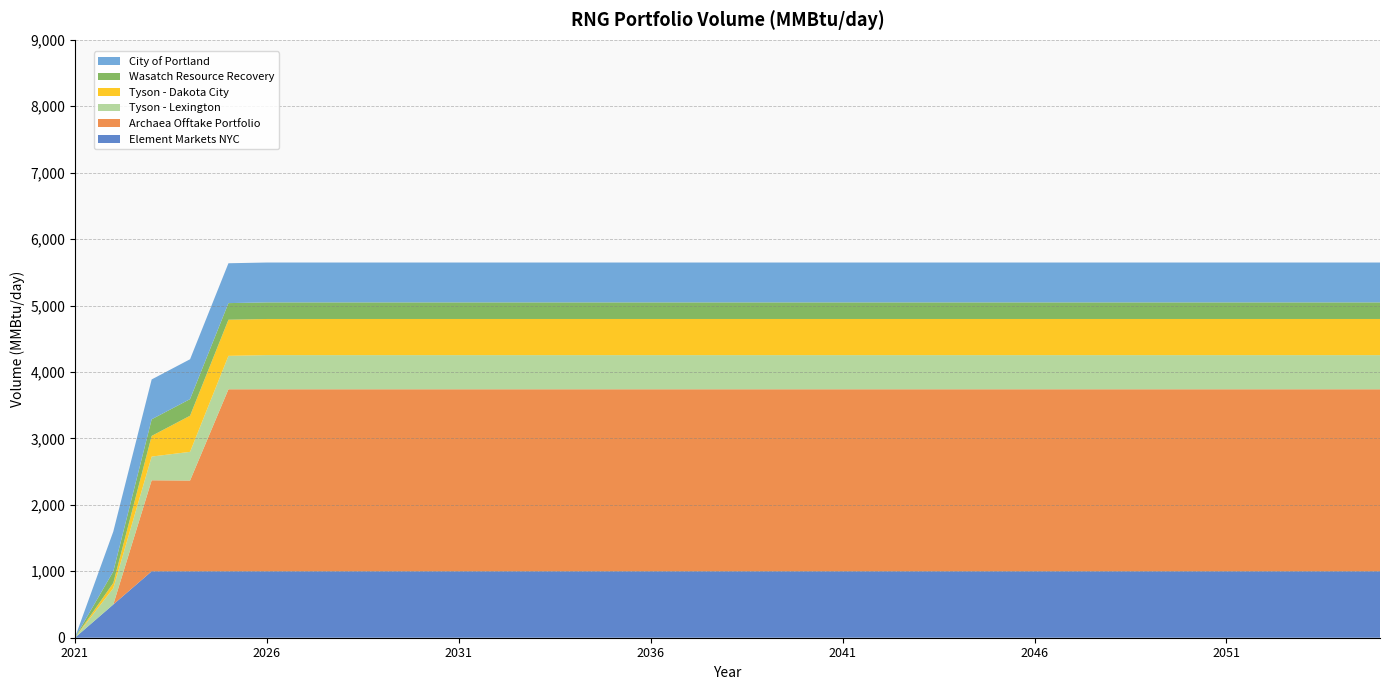

Reading left to right, extract all data points from this chart.

Element Markets NYC: 1/1/2021=0	1/1/2022=500	1/1/2023=1000	1/1/2024=1000	1/1/2025=1000	1/1/2026=1000	1/1/2027=1000	1/1/2028=1000	1/1/2029=1000	1/1/2030=1000	1/1/2031=1000	1/1/2032=1000	1/1/2033=1000	1/1/2034=1000	1/1/2035=1000	1/1/2036=1000	1/1/2037=1000	1/1/2038=1000	1/1/2039=1000	1/1/2040=1000	1/1/2041=1000	1/1/2042=1000	1/1/2043=1000	1/1/2044=1000	1/1/2045=1000	1/1/2046=1000	1/1/2047=1000	1/1/2048=1000	1/1/2049=1000	1/1/2050=1000	1/1/2051=1000	1/1/2052=1000	1/1/2053=1000	1/1/2054=1000	1/1/2055=1000
Archaea Offtake Portfolio: 1/1/2021=0	1/1/2022=0	1/1/2023=1370	1/1/2024=1366	1/1/2025=2740	1/1/2026=2740	1/1/2027=2740	1/1/2028=2740	1/1/2029=2740	1/1/2030=2740	1/1/2031=2740	1/1/2032=2740	1/1/2033=2740	1/1/2034=2740	1/1/2035=2740	1/1/2036=2740	1/1/2037=2740	1/1/2038=2740	1/1/2039=2740	1/1/2040=2740	1/1/2041=2740	1/1/2042=2740	1/1/2043=2740	1/1/2044=2740	1/1/2045=2740	1/1/2046=2740	1/1/2047=2740	1/1/2048=2740	1/1/2049=2740	1/1/2050=2740	1/1/2051=2740	1/1/2052=2740	1/1/2053=2740	1/1/2054=2740	1/1/2055=2740
Tyson - Lexington: 1/1/2021=0	1/1/2022=246	1/1/2023=357	1/1/2024=432	1/1/2025=503	1/1/2026=514	1/1/2027=514	1/1/2028=514	1/1/2029=514	1/1/2030=514	1/1/2031=514	1/1/2032=514	1/1/2033=514	1/1/2034=514	1/1/2035=514	1/1/2036=514	1/1/2037=514	1/1/2038=514	1/1/2039=514	1/1/2040=514	1/1/2041=514	1/1/2042=514	1/1/2043=514	1/1/2044=514	1/1/2045=514	1/1/2046=514	1/1/2047=514	1/1/2048=514	1/1/2049=514	1/1/2050=514	1/1/2051=514	1/1/2052=514	1/1/2053=514	1/1/2054=514	1/1/2055=514
Tyson - Dakota City: 1/1/2021=0	1/1/2022=78	1/1/2023=311	1/1/2024=544	1/1/2025=544	1/1/2026=544	1/1/2027=544	1/1/2028=544	1/1/2029=544	1/1/2030=544	1/1/2031=544	1/1/2032=544	1/1/2033=544	1/1/2034=544	1/1/2035=544	1/1/2036=544	1/1/2037=544	1/1/2038=544	1/1/2039=544	1/1/2040=544	1/1/2041=544	1/1/2042=544	1/1/2043=544	1/1/2044=544	1/1/2045=544	1/1/2046=544	1/1/2047=544	1/1/2048=544	1/1/2049=544	1/1/2050=544	1/1/2051=544	1/1/2052=544	1/1/2053=544	1/1/2054=544	1/1/2055=544
Wasatch Resource Recovery: 1/1/2021=0	1/1/2022=174	1/1/2023=250	1/1/2024=250	1/1/2025=250	1/1/2026=250	1/1/2027=250	1/1/2028=250	1/1/2029=250	1/1/2030=250	1/1/2031=250	1/1/2032=250	1/1/2033=250	1/1/2034=250	1/1/2035=250	1/1/2036=250	1/1/2037=250	1/1/2038=250	1/1/2039=250	1/1/2040=250	1/1/2041=250	1/1/2042=250	1/1/2043=250	1/1/2044=250	1/1/2045=250	1/1/2046=250	1/1/2047=250	1/1/2048=250	1/1/2049=250	1/1/2050=250	1/1/2051=250	1/1/2052=250	1/1/2053=250	1/1/2054=250	1/1/2055=250
City of Portland: 1/1/2021=0	1/1/2022=600	1/1/2023=600	1/1/2024=600	1/1/2025=600	1/1/2026=600	1/1/2027=600	1/1/2028=600	1/1/2029=600	1/1/2030=600	1/1/2031=600	1/1/2032=600	1/1/2033=600	1/1/2034=600	1/1/2035=600	1/1/2036=600	1/1/2037=600	1/1/2038=600	1/1/2039=600	1/1/2040=600	1/1/2041=600	1/1/2042=600	1/1/2043=600	1/1/2044=600	1/1/2045=600	1/1/2046=600	1/1/2047=600	1/1/2048=600	1/1/2049=600	1/1/2050=600	1/1/2051=600	1/1/2052=600	1/1/2053=600	1/1/2054=600	1/1/2055=600